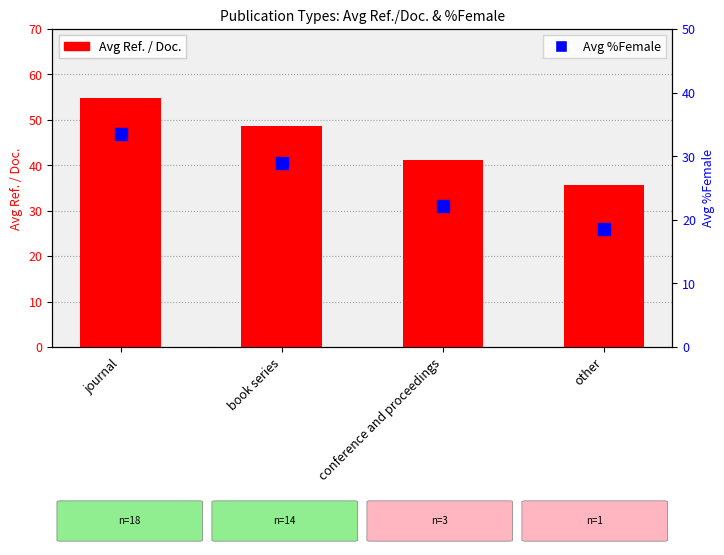

What value does the Avg %Female series have at journal?

33.5